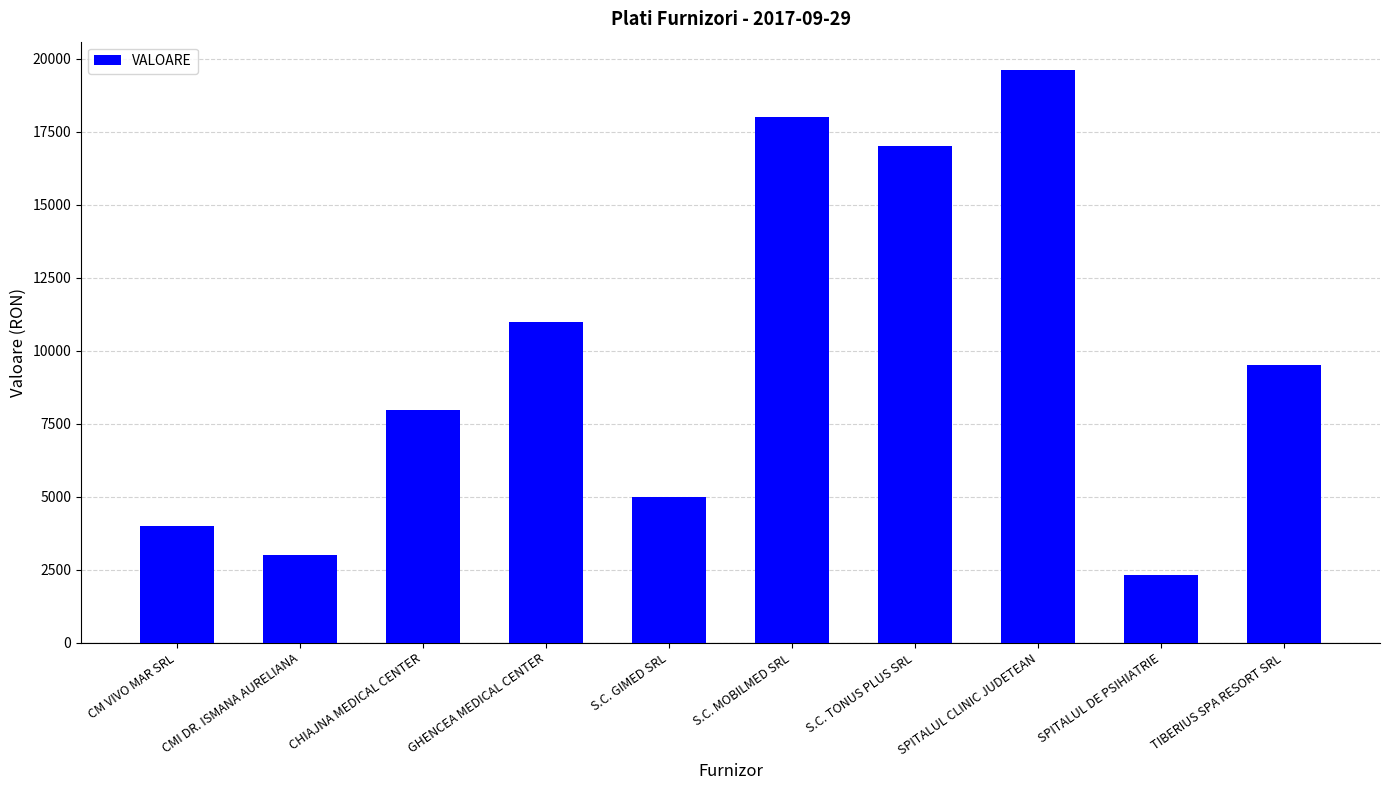

What is the average value?

9737